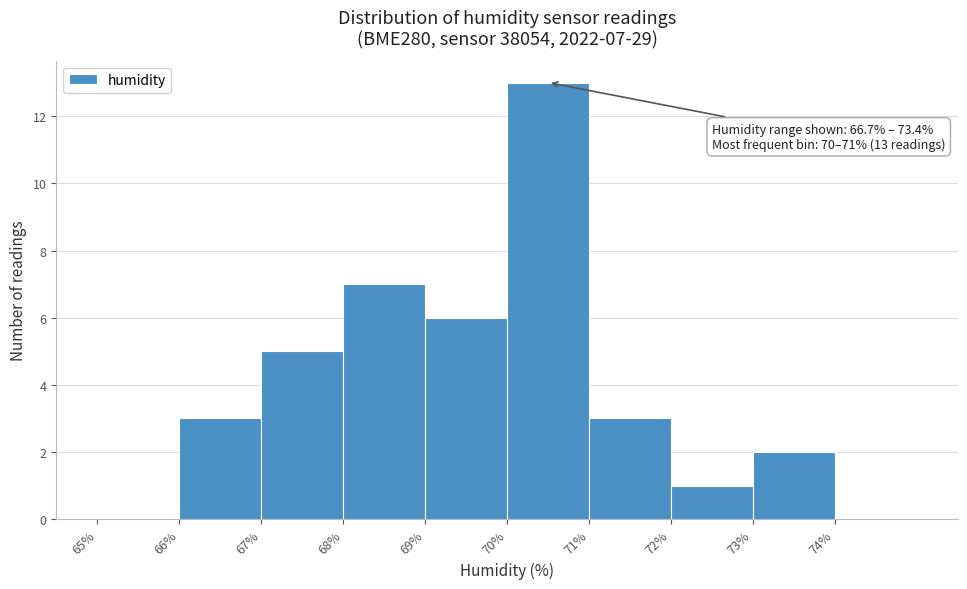

Over which range of the x-axis is the bar tallest?

70 to 71